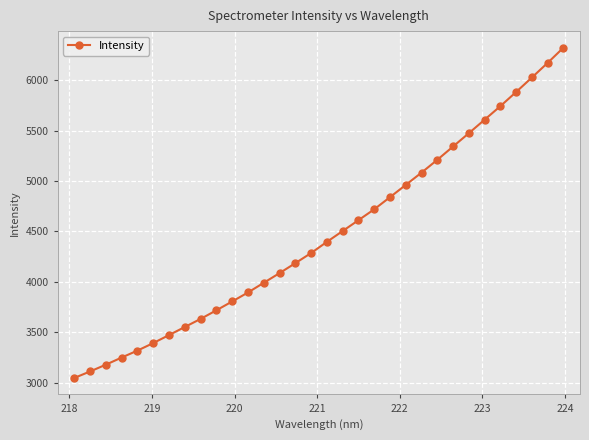

What is the difference between the maximum and second lowest values?

3213.9